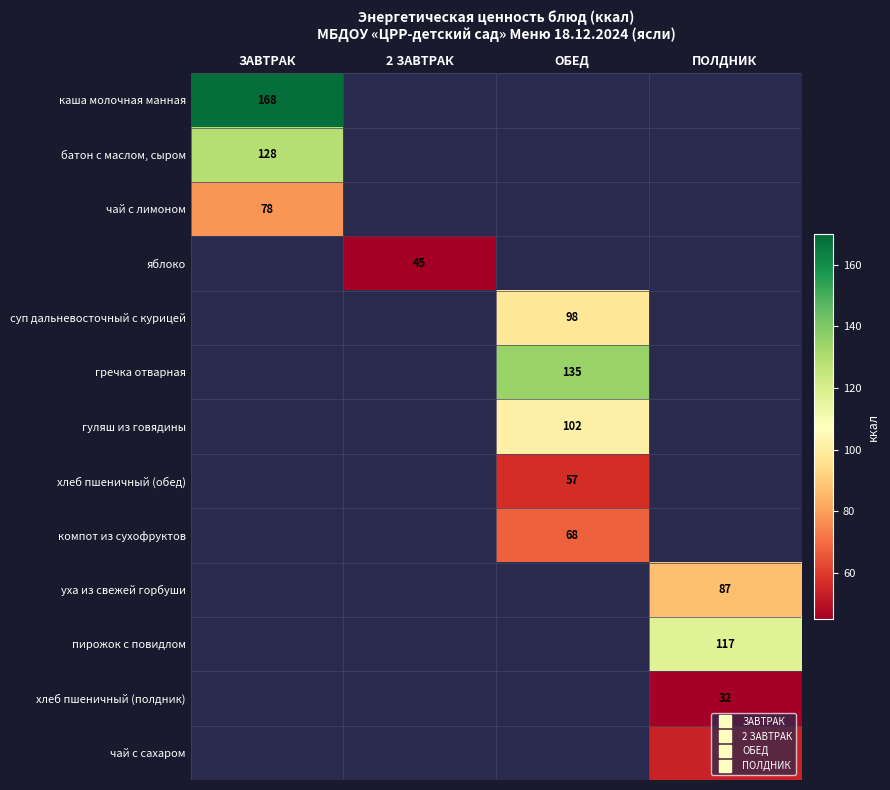

Is it true that гречка отварная equals 93.1 at ПОЛДНИК?

False